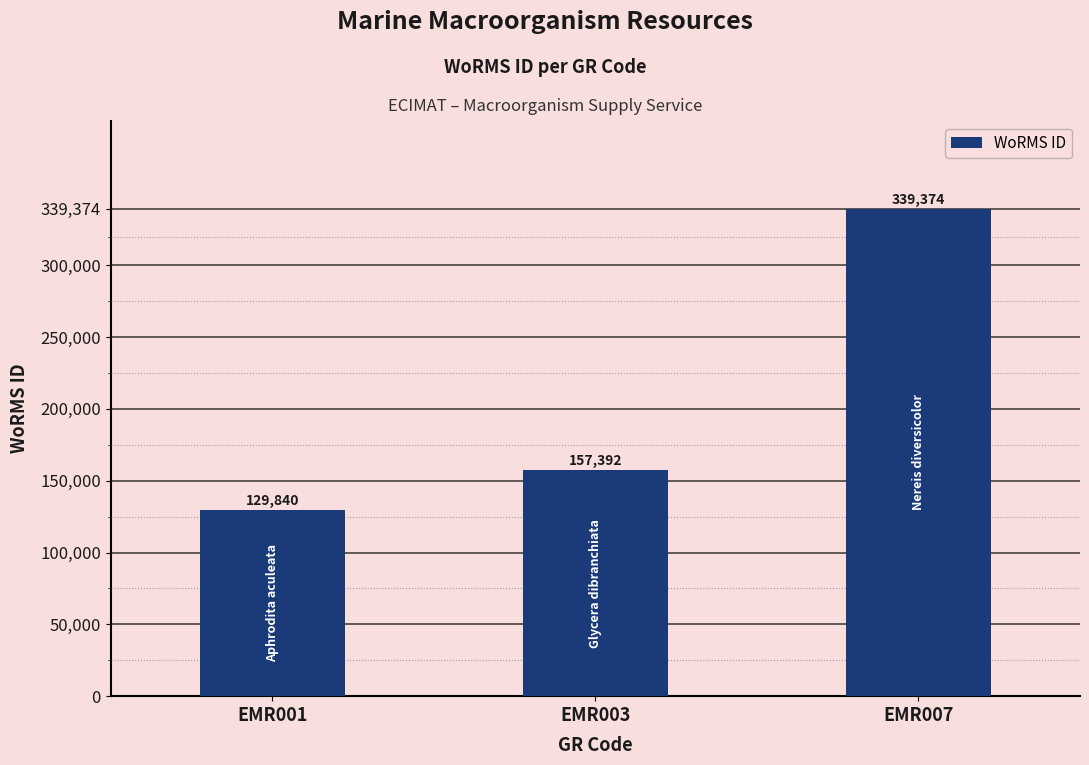

Approximately how many times larger is the value at EMR003 compared to EMR007?

0.5